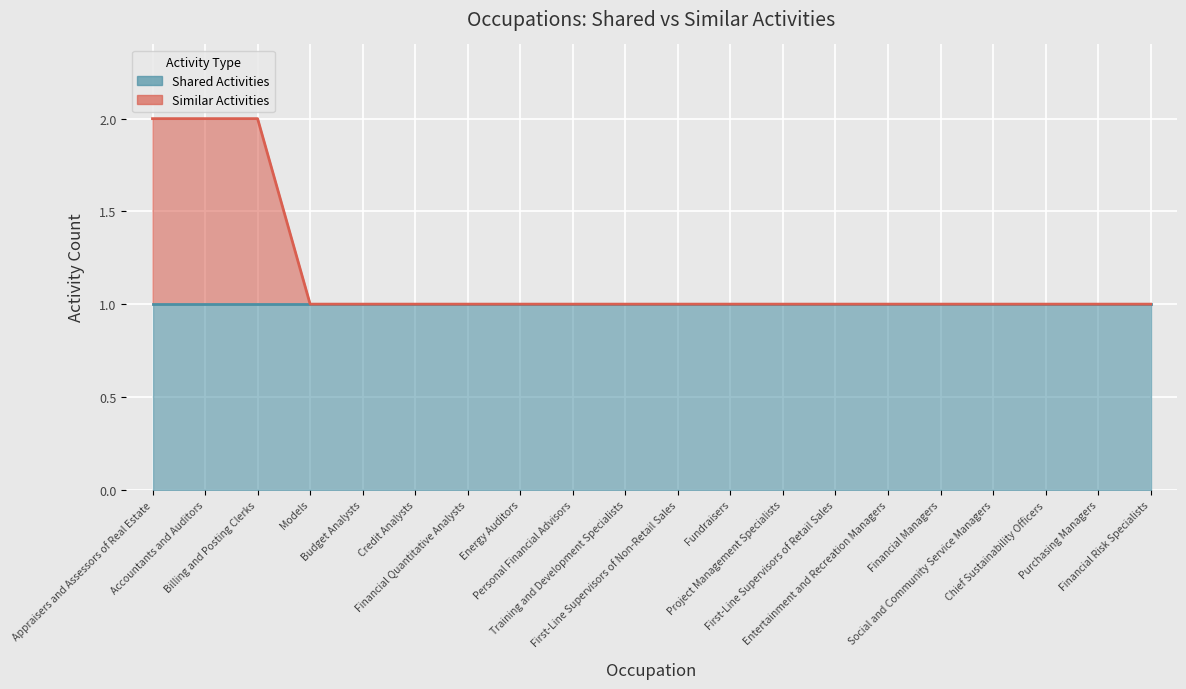

Which label corresponds to the smallest value in the chart?

Models